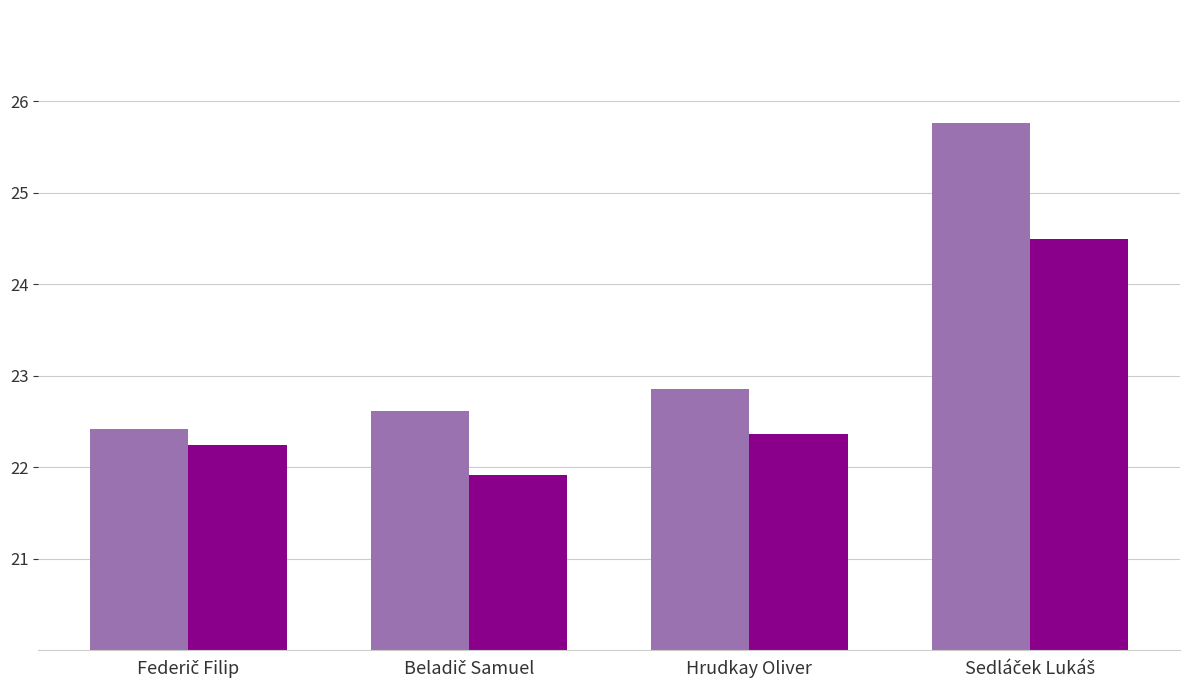

What is the minimum value shown in the chart?

21.9